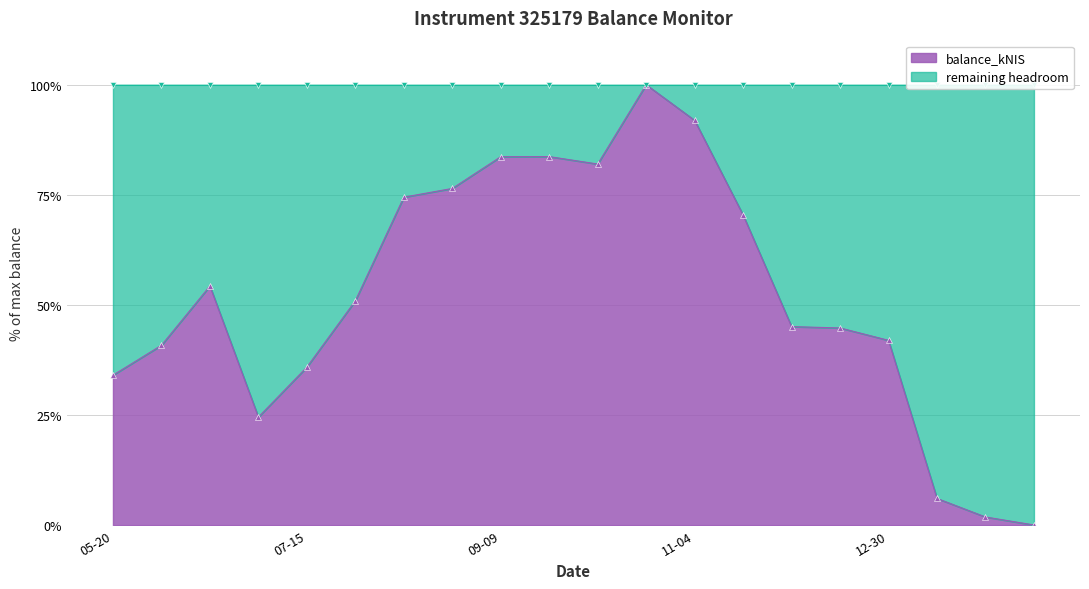

True or false: the data shows 24.5 at 2021-07-01.

True